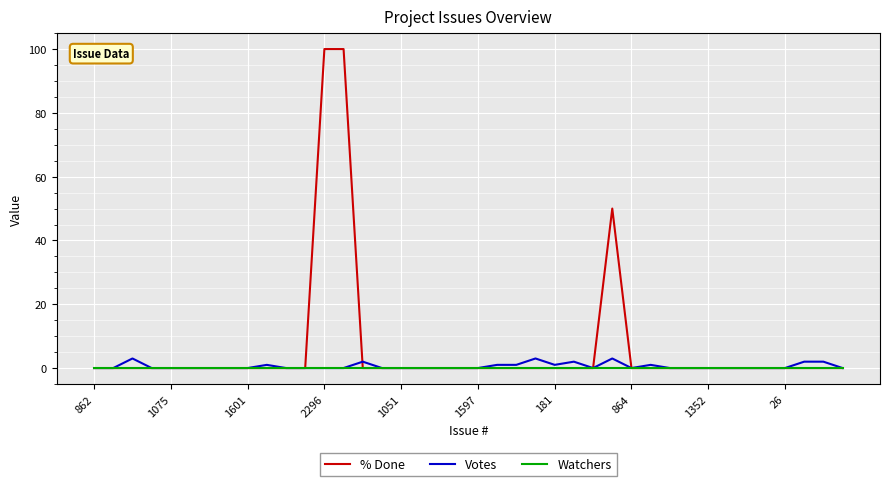

What is the highest value of the Votes series?

3